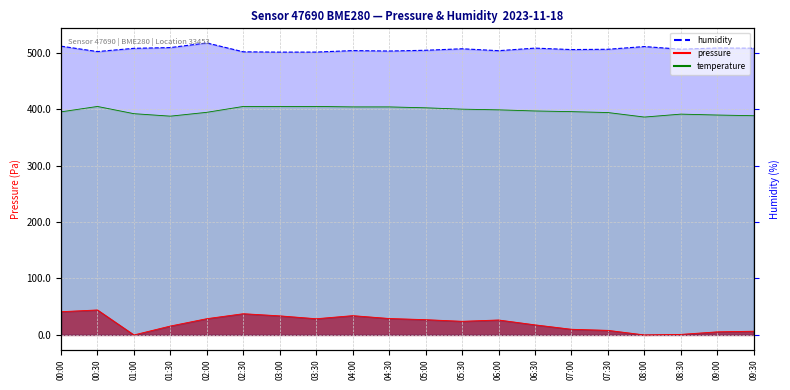

What is the ratio of the value at 04:00 to the value at 08:30?

1.0